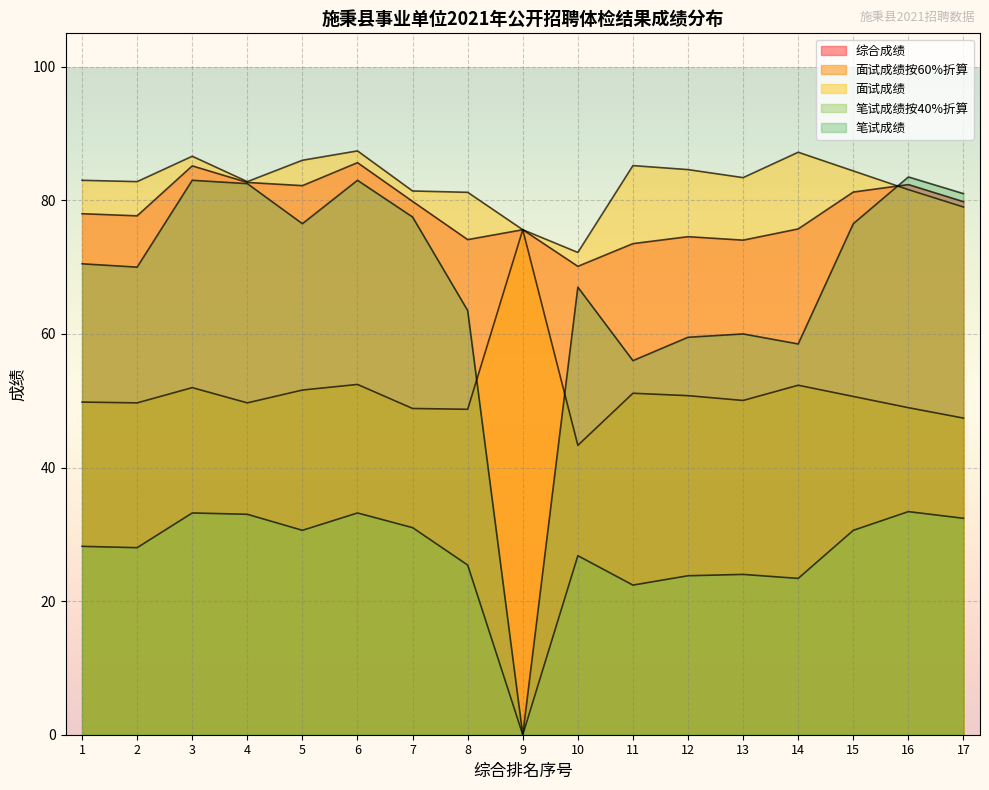

True or false: 面试成绩按60%折算 has a value of 52.3 at 14.

True